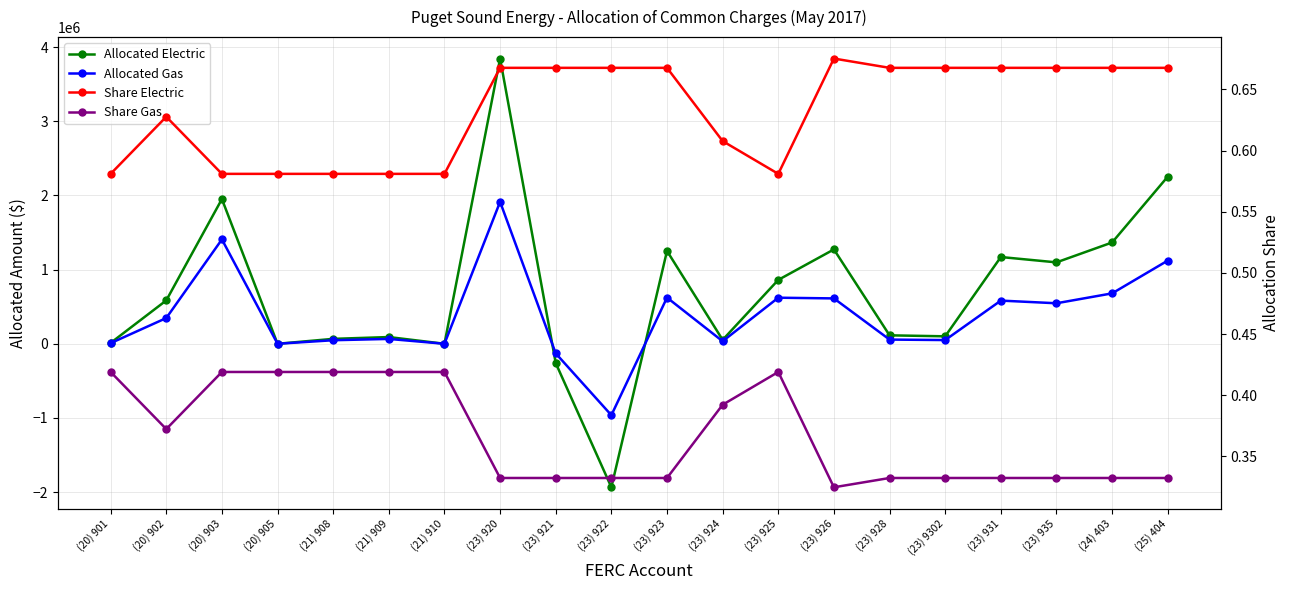

What is the sum of the Allocated Electric values at (20) 903 and (23) 925?

2812145.8